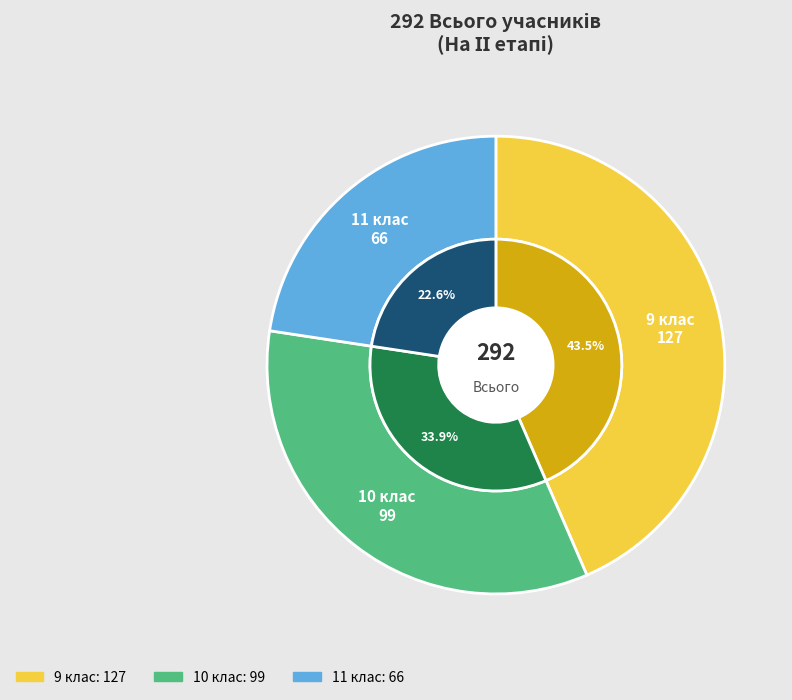

How many segments does this pie chart have?

3